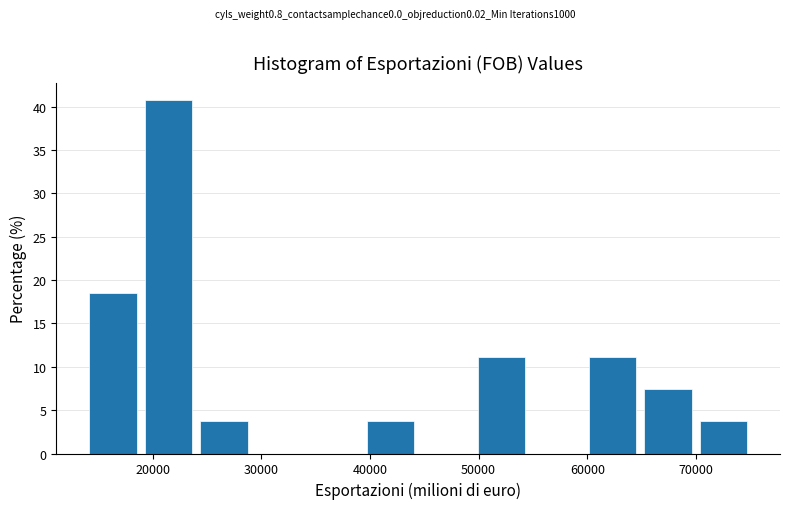

Reading left to right, list every bar in this chart as the range it spans on the x-axis followed by its height. Neither the bar edges nor the heights are printed on the chart, so give them approximately, as read against the axes.

14000 to 19000: 18.5
19000 to 24000: 40.5
24000 to 29000: 3.5
29000 to 35000: 0
35000 to 40000: 0
40000 to 45000: 3.5
45000 to 50000: 0
50000 to 55000: 11.0
55000 to 60000: 0
60000 to 65000: 11.0
65000 to 70000: 7.5
70000 to 75000: 3.5